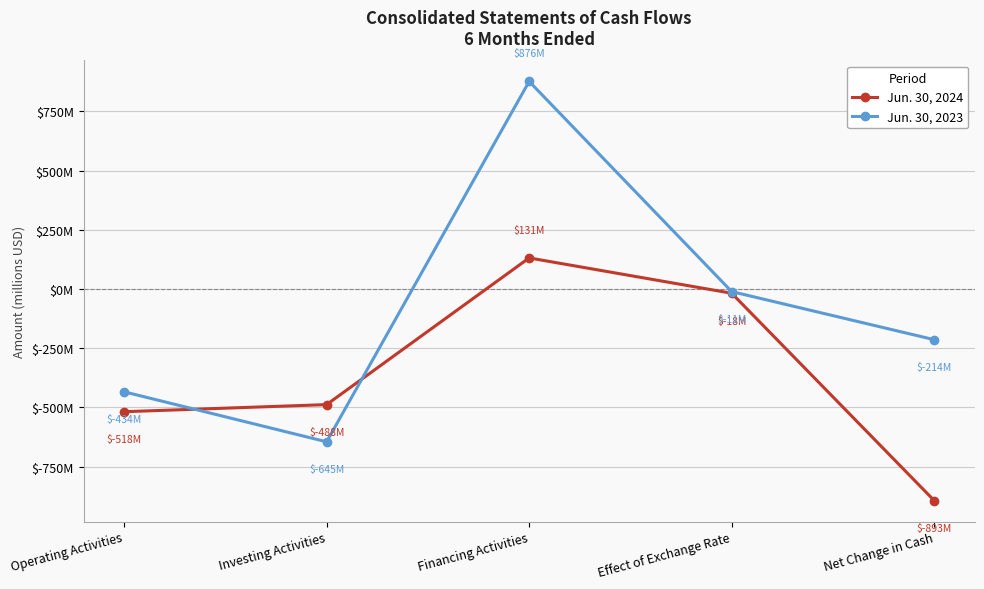

Which series has the largest total across all categories?

Jun. 30, 2023